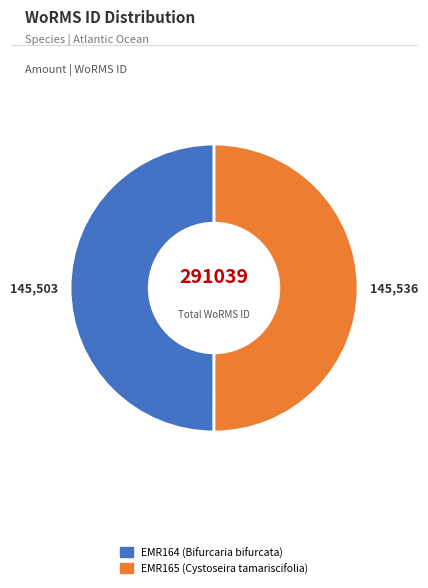

Approximately how many times larger is the value at EMR164 compared to EMR165?

1.0